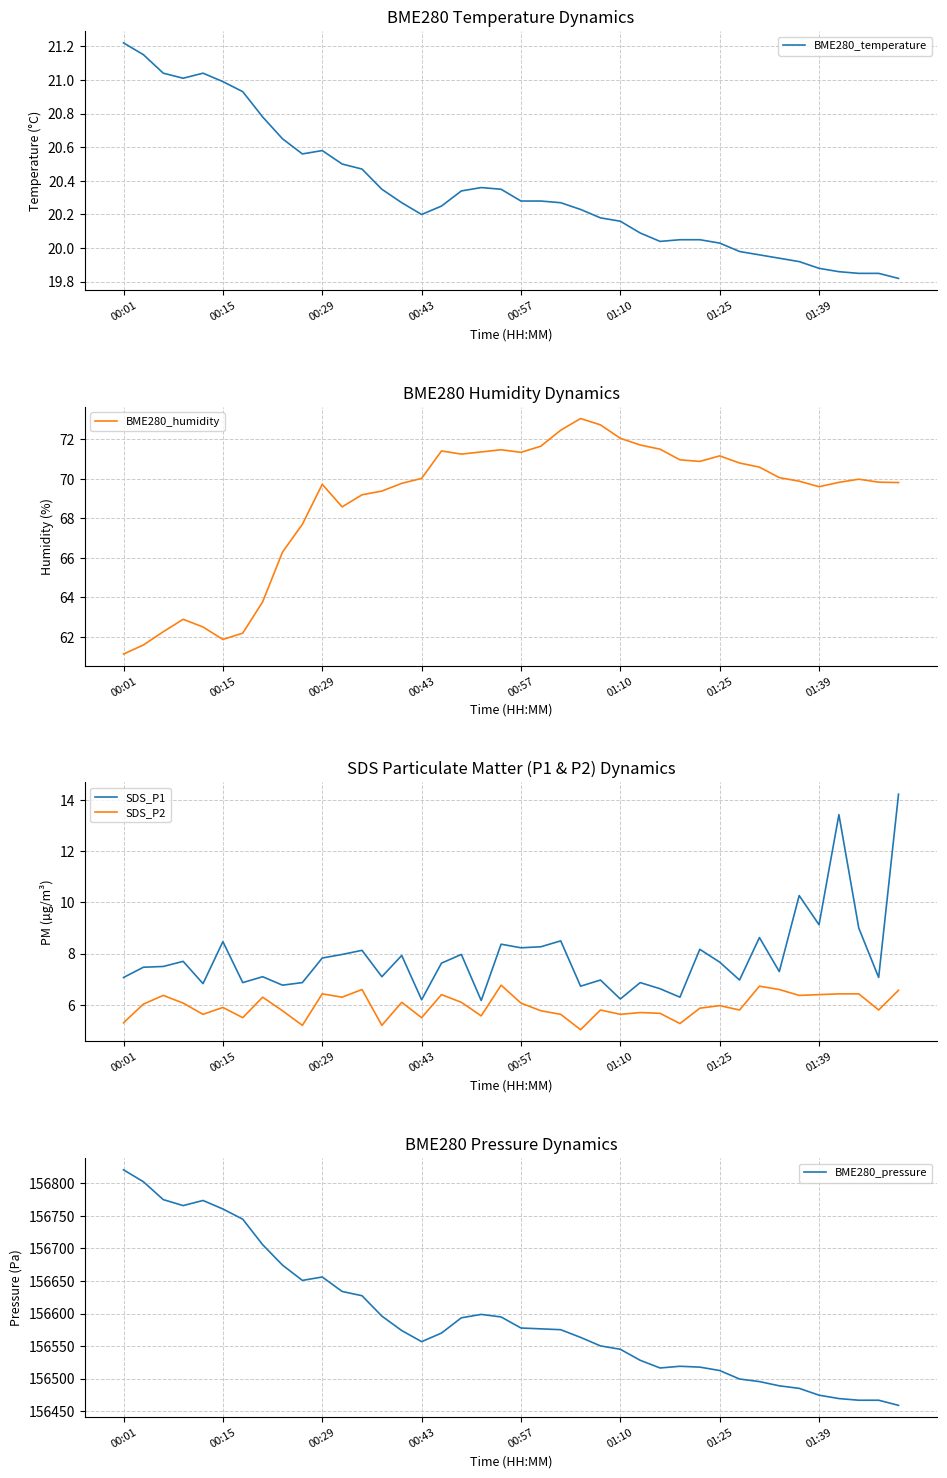

Which series has the largest total across all categories?

BME280_pressure